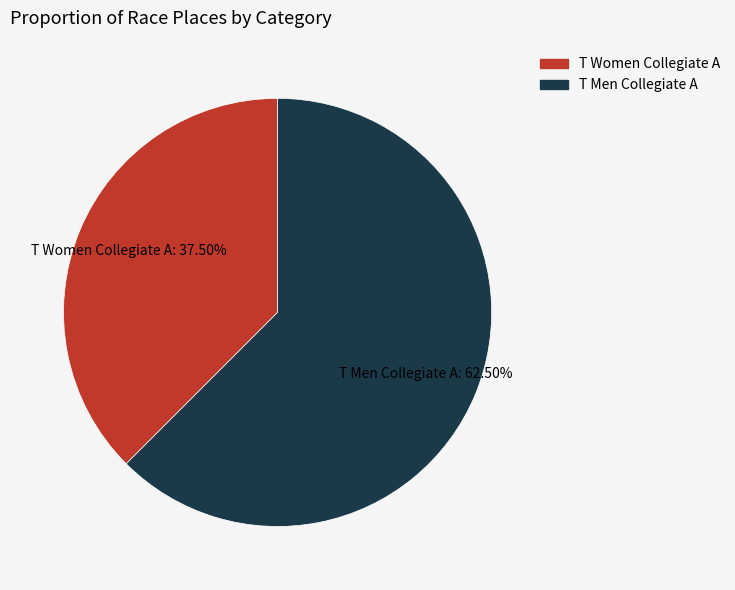

How many slices are in this pie chart?

2